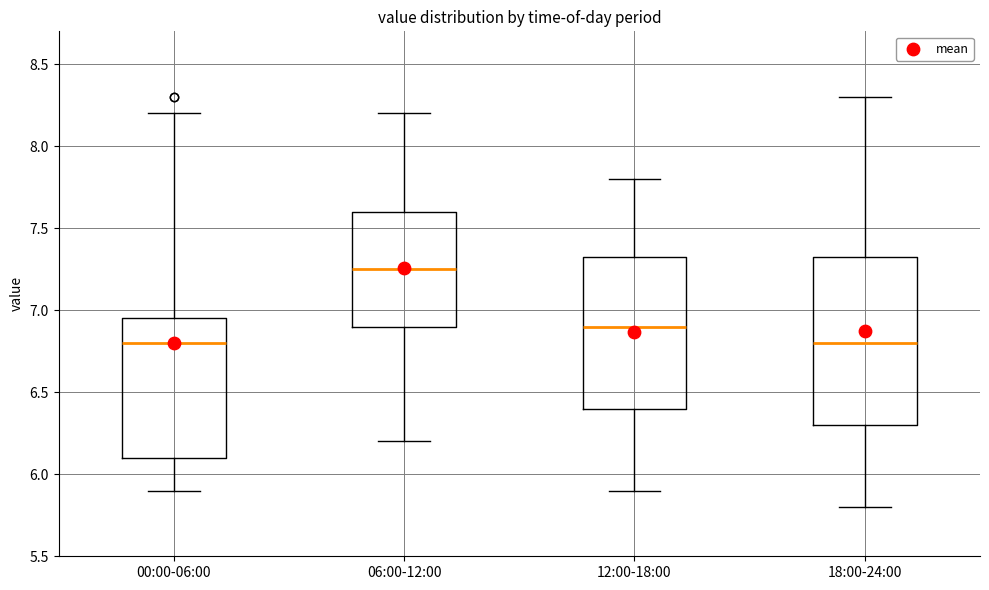

Comparing the boxes themselves (not the whiskers), which one is the tallest?

18:00-24:00